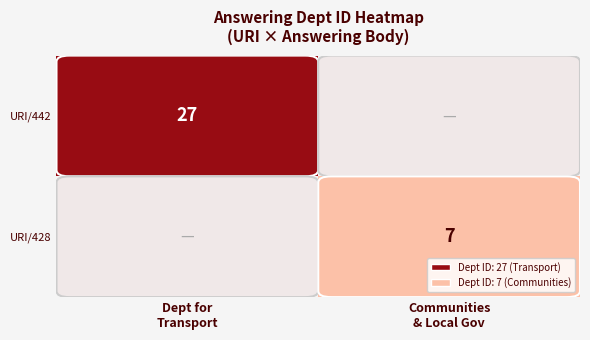

What is the difference between the URI/442 values at Communities & Local Gov and Dept for Transport?

27